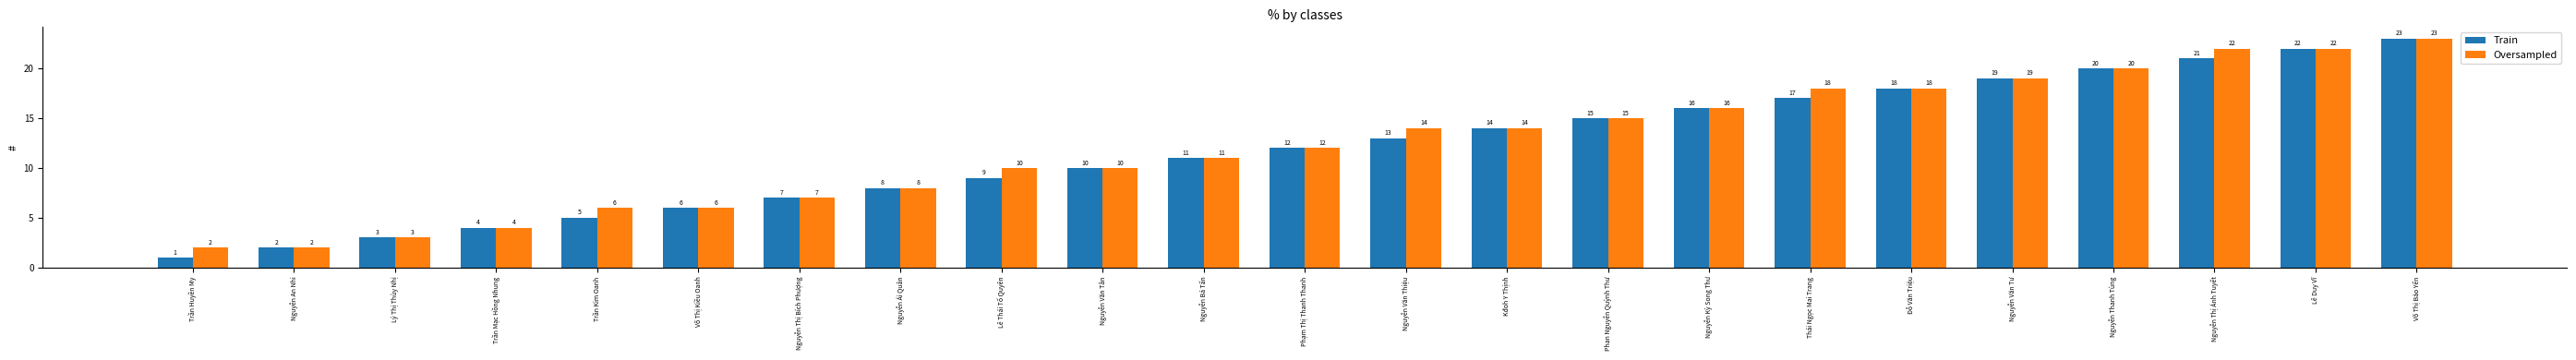

What is the difference between the second highest and minimum values in the Train series?

21